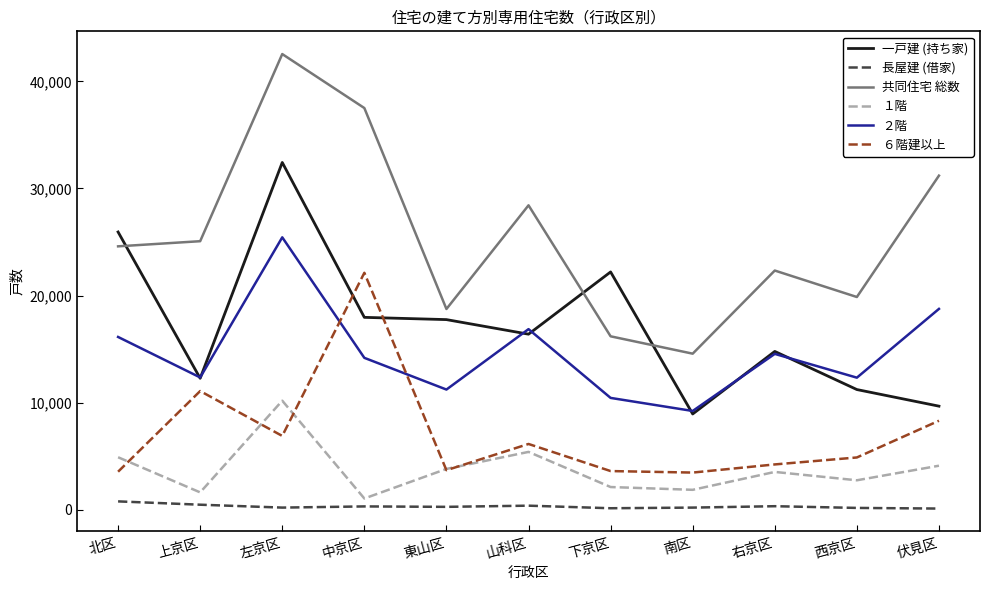

True or false: 共同住宅 総数 and ２階 cross at least once.

False